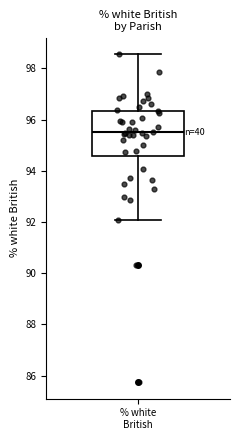

Transcribe this box plot: give where the median line is, the range the box spans, and where the two whiskers end, as read against the y-axis. The values are not printed on the chart, so give them approximately, as read against the axis.

median 95.6, box 94.6 to 96.4, whiskers 92.0 to 98.6